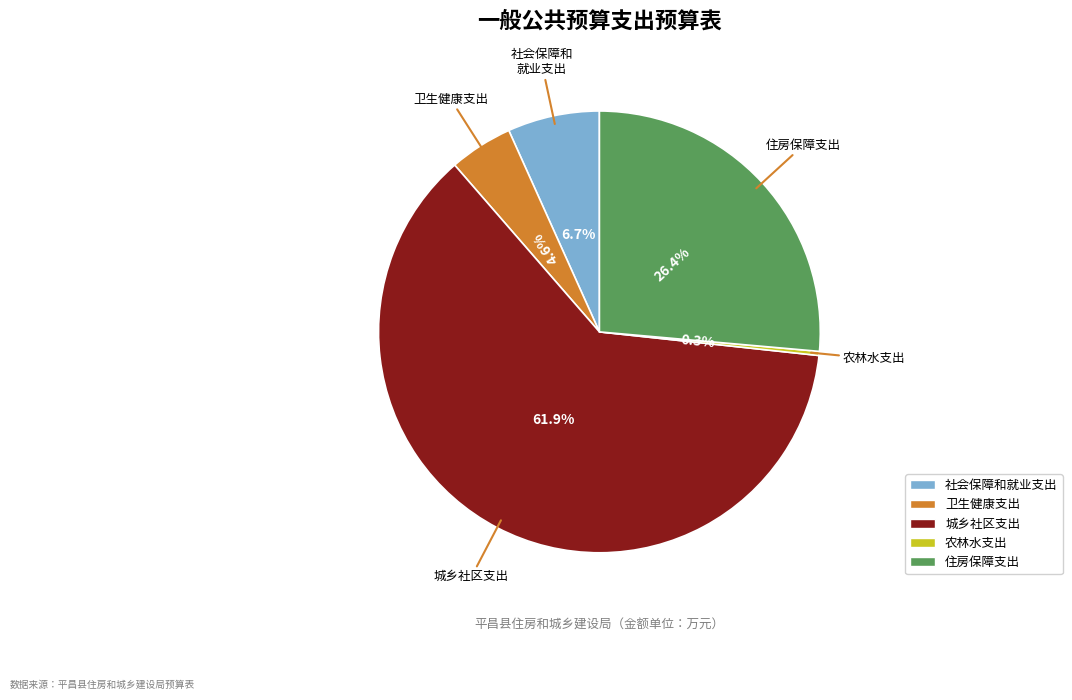

What percentage is NOT represented by 卫生健康支出?

95.4%